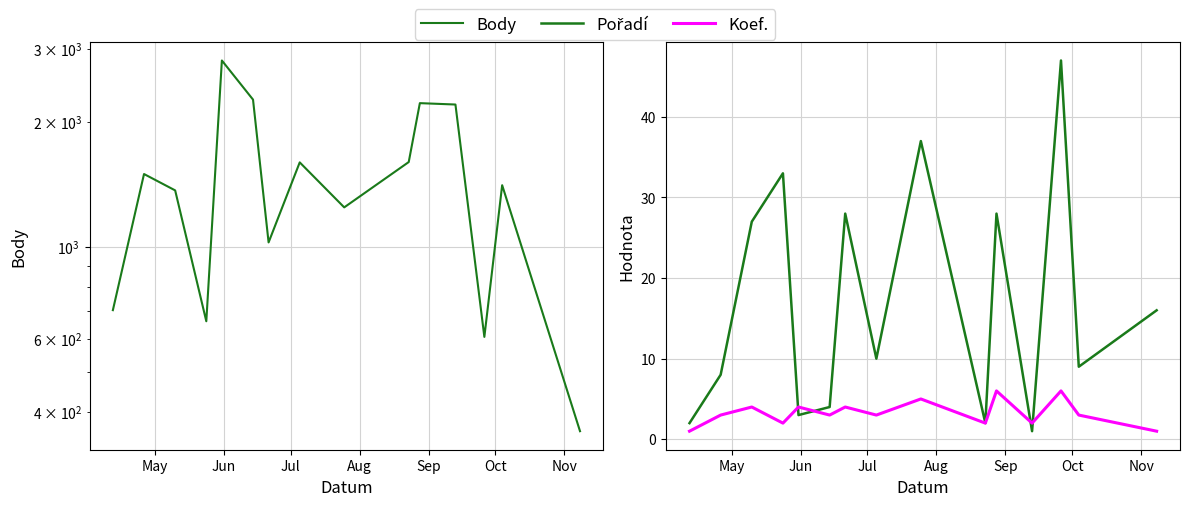

At how many categories does at least one series exceed 2256?

2